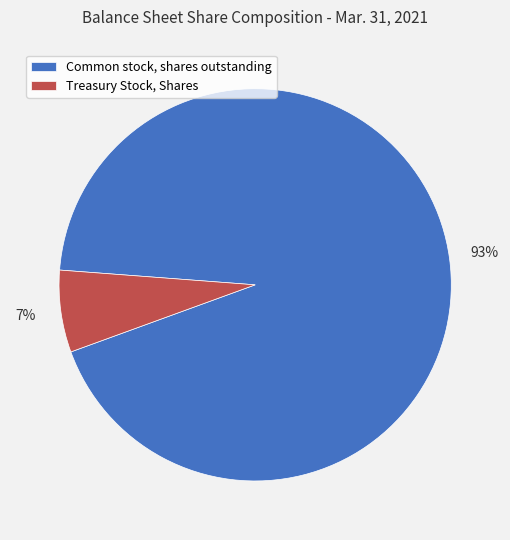

To the nearest percent, what is the average slice percentage?

50%